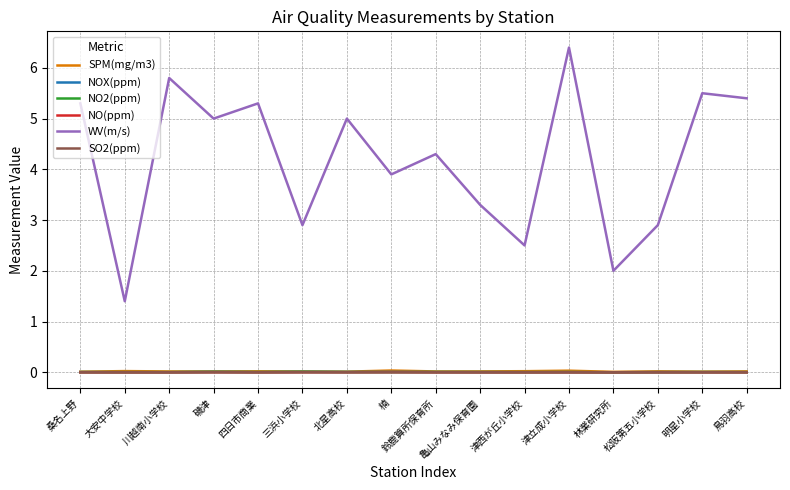

What is the highest value of the WV(m/s) series?

6.4